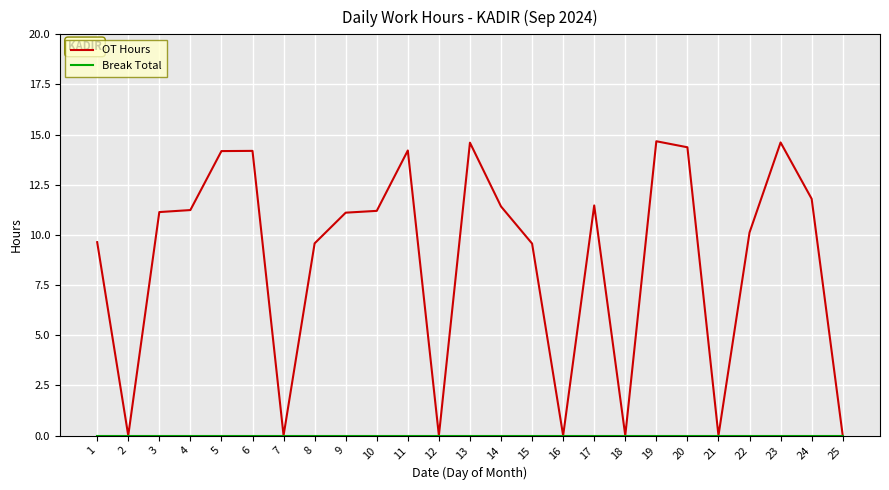

Between 7 and 13, which series saw the biggest shift?

OT Hours